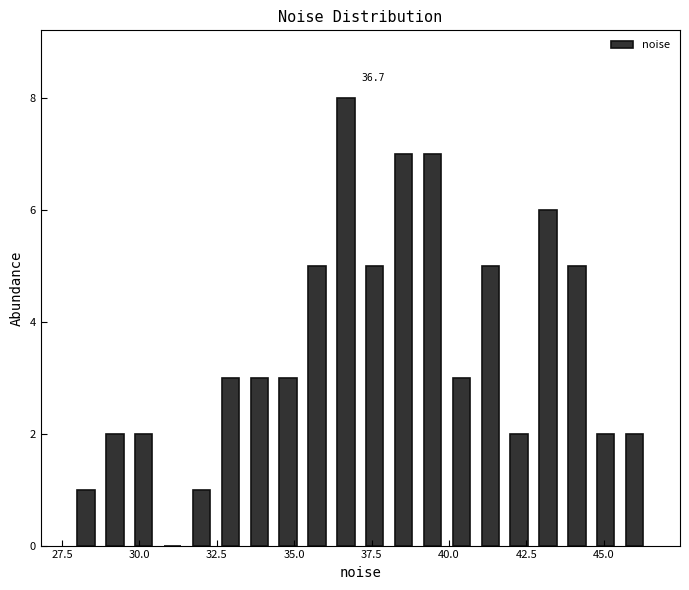

Around what value on the x-axis is the tallest bar? Give the approximate position of its centre, as read against the axis.

36.5